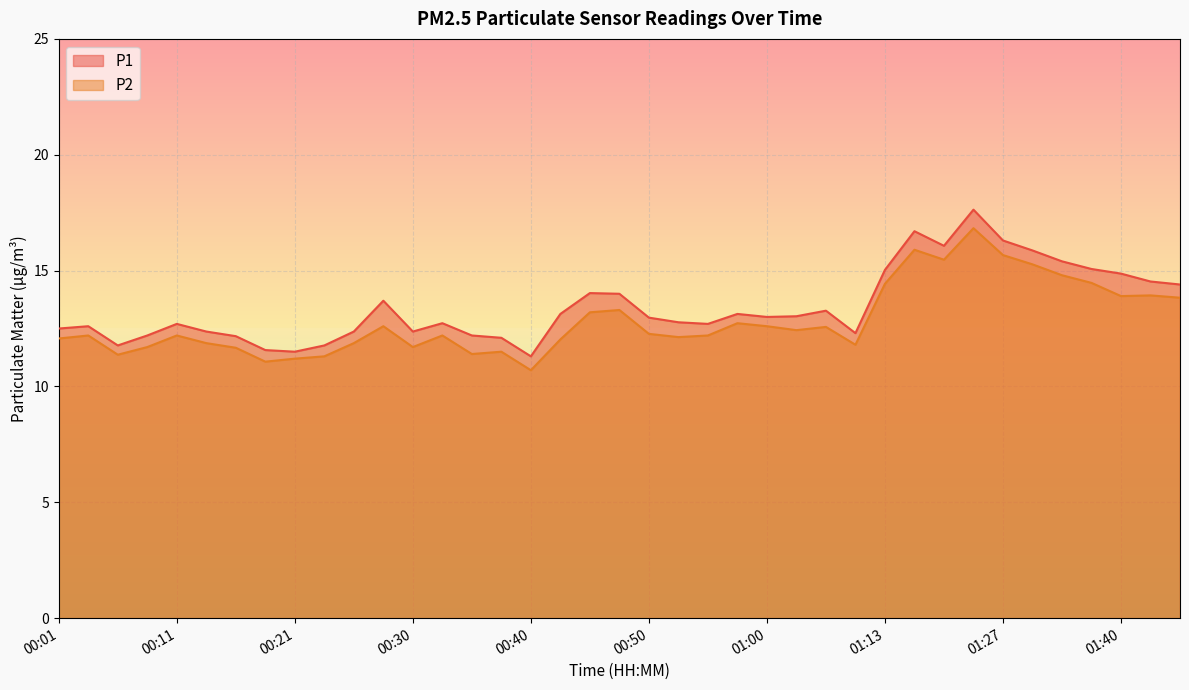

Reading right to left, transcribe all the data shown in this chart.

P1: 01:45=14.4	01:43=14.5	01:40=14.9	01:38=15.1	01:35=15.4	01:33=15.9	01:27=16.3	01:21=17.6	01:18=16.1	01:16=16.7	01:13=15.0	01:08=12.3	01:05=13.3	01:03=13.0	01:00=13.0	00:58=13.1	00:55=12.7	00:53=12.8	00:50=13.0	00:48=14.0	00:45=14.0	00:43=13.1	00:40=11.3	00:38=12.1	00:35=12.2	00:33=12.7	00:30=12.4	00:28=13.7	00:25=12.4	00:23=11.8	00:21=11.5	00:18=11.6	00:16=12.2	00:13=12.4	00:11=12.7	00:08=12.2	00:06=11.8	00:03=12.6	00:01=12.5
P2: 01:45=13.8	01:43=13.9	01:40=13.9	01:38=14.5	01:35=14.8	01:33=15.3	01:27=15.7	01:21=16.8	01:18=15.5	01:16=15.9	01:13=14.4	01:08=11.8	01:05=12.6	01:03=12.4	01:00=12.6	00:58=12.7	00:55=12.2	00:53=12.1	00:50=12.3	00:48=13.3	00:45=13.2	00:43=12.0	00:40=10.7	00:38=11.5	00:35=11.4	00:33=12.2	00:30=11.7	00:28=12.6	00:25=11.9	00:23=11.3	00:21=11.2	00:18=11.1	00:16=11.7	00:13=11.9	00:11=12.2	00:08=11.7	00:06=11.4	00:03=12.2	00:01=12.1